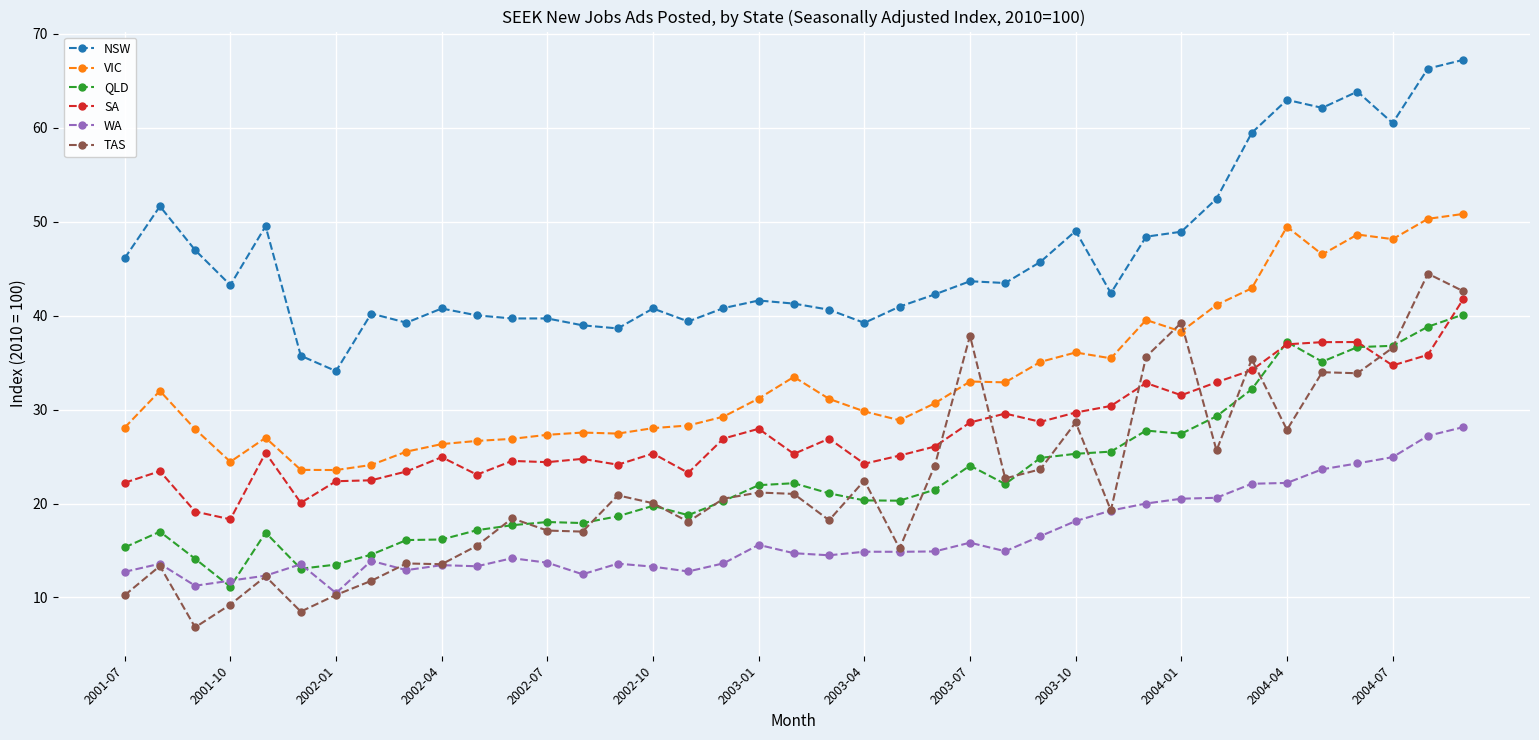

What is the value of the VIC point at the 23rd from the left?

28.9